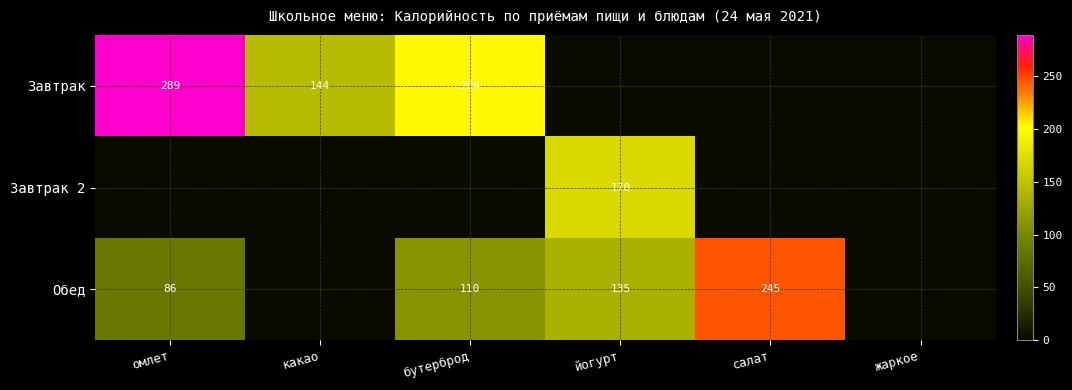

Is it true that Обед equals 86 at омлет?

True